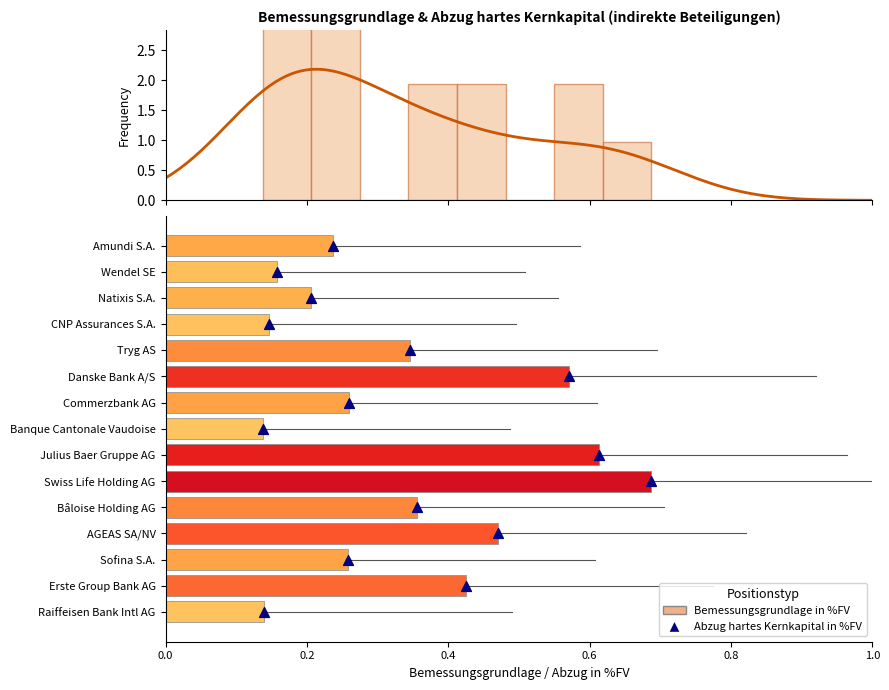

What are all the series names shown in the legend?

Bemessungsgrundlage in %FV, Abzug hartes Kernkapital in %FV